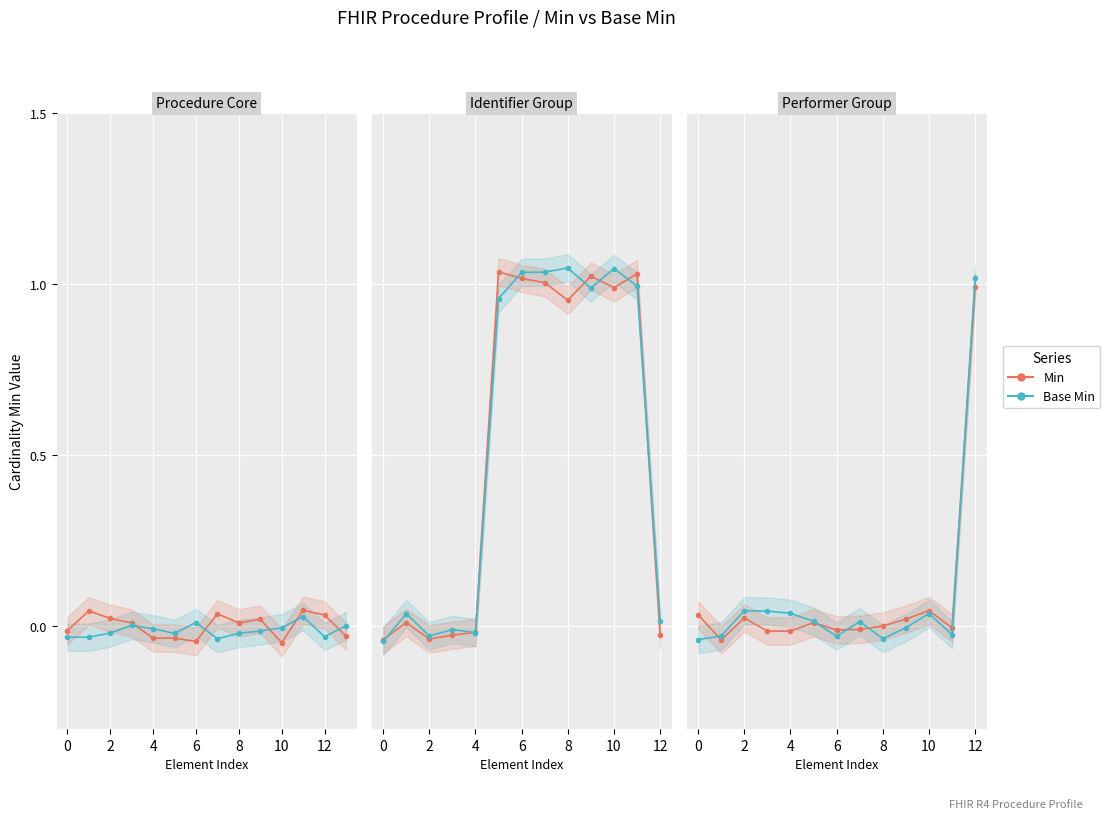

The Min series shows 0.0 at 8. True or false?

True